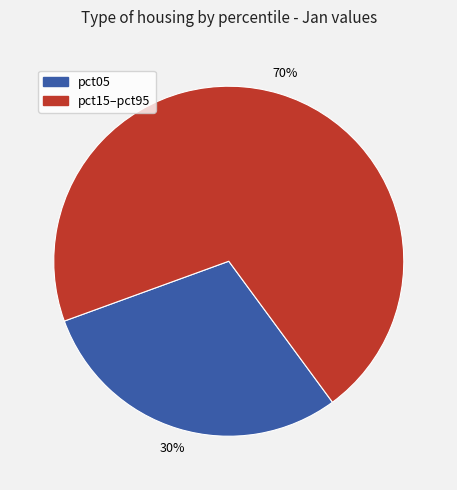

Does pct15–pct95 represent more than half of the total?

Yes